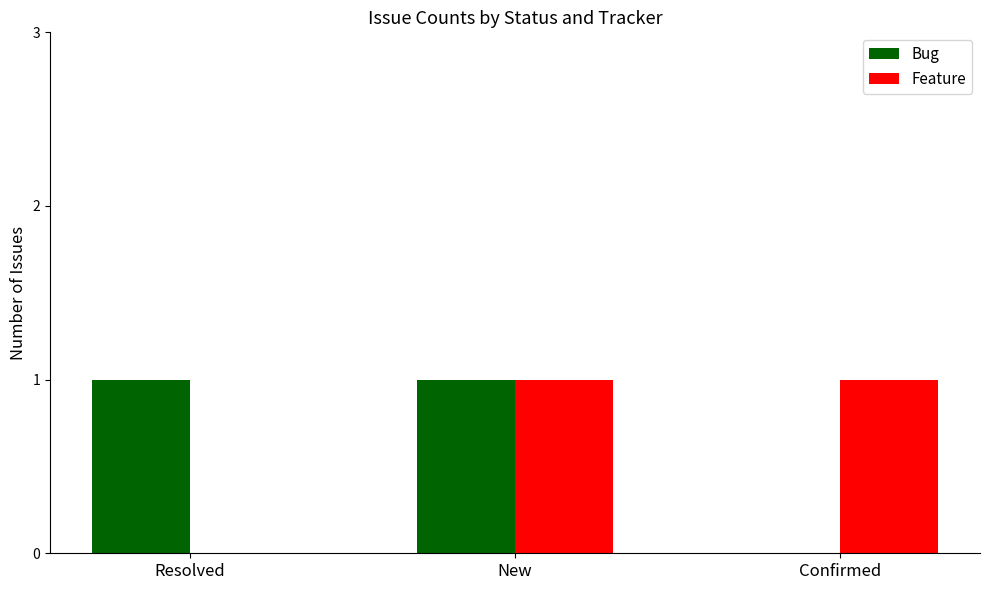

How many data points does each series have?

3